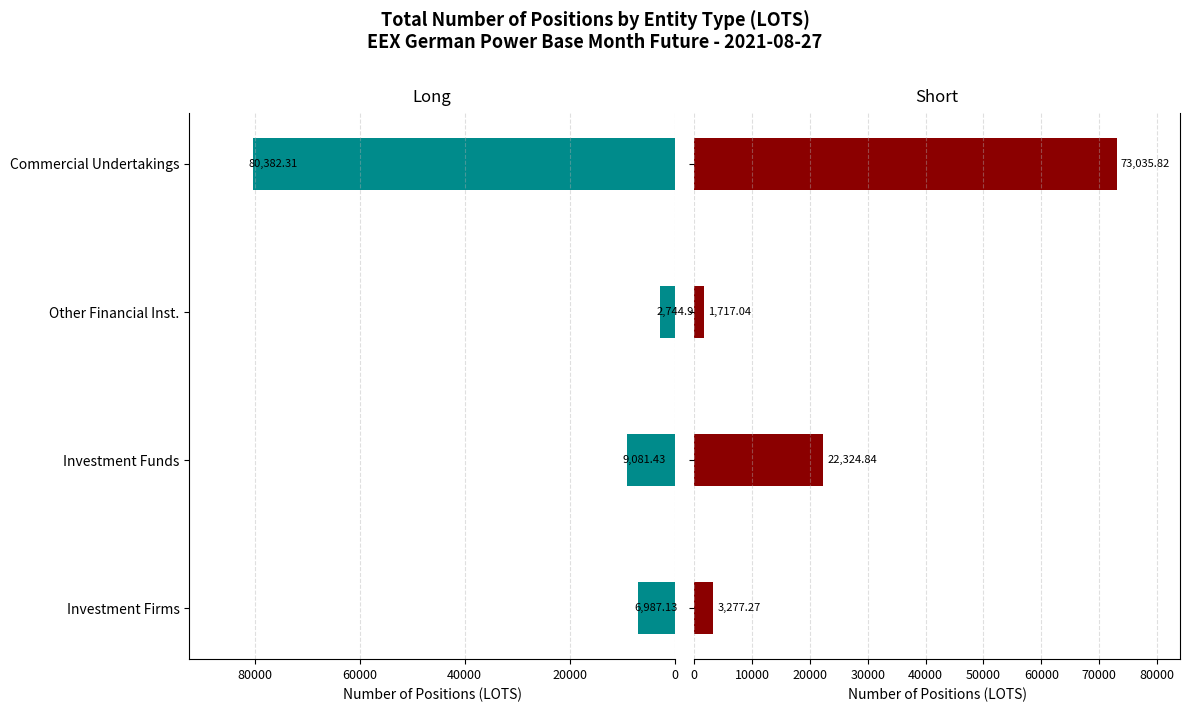

Are the bars grouped side by side (vs. stacked)?

Yes